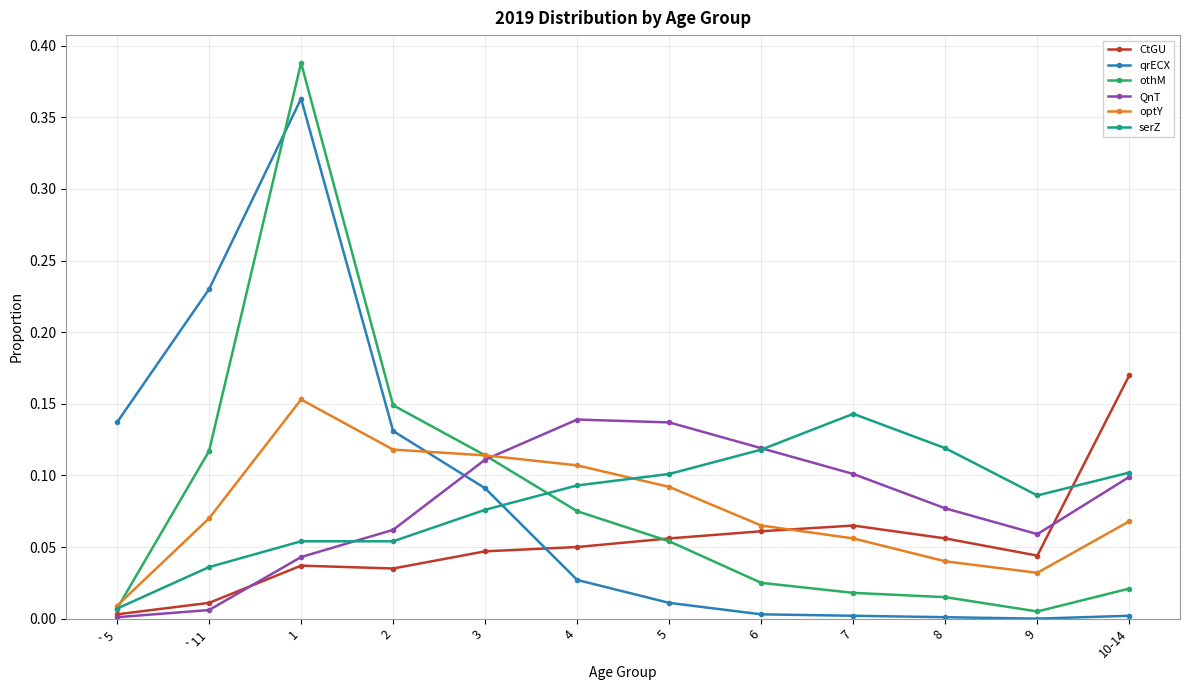

What are all the series names shown in the legend?

CtGU, qrECX, othM, QnT, optY, serZ